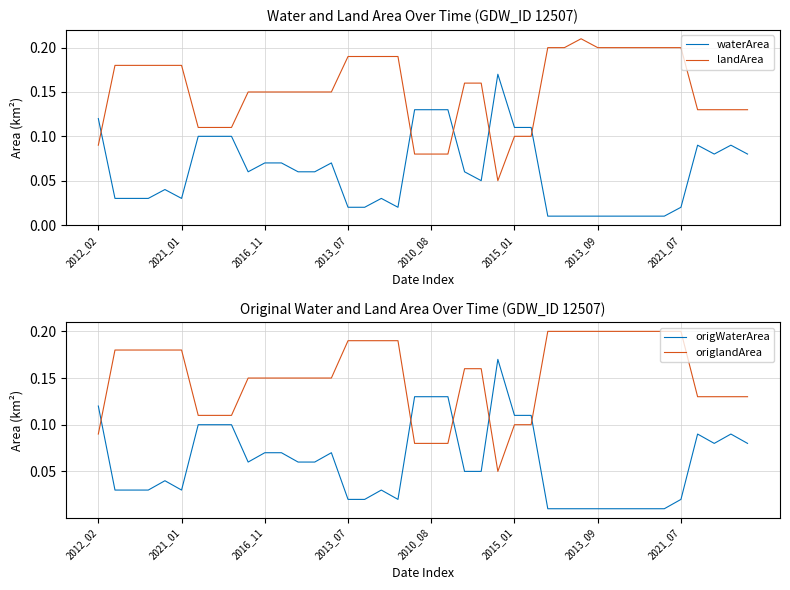

What is the label of the 26th point from the right?

14